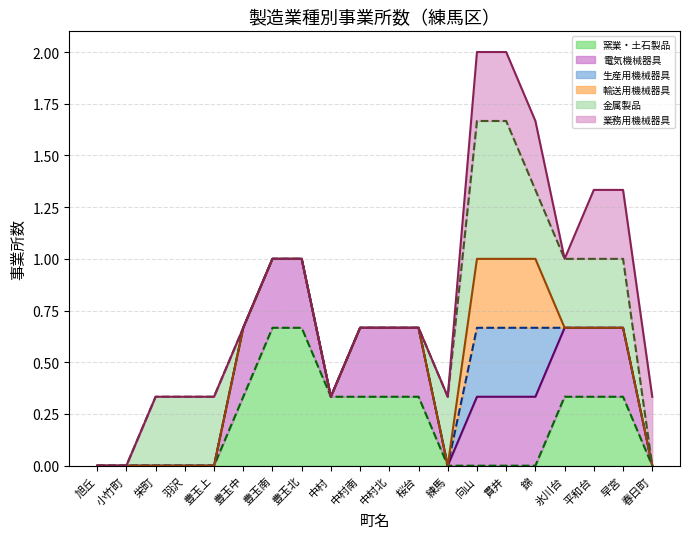

Does the chart display data point markers on the line(s)?

No